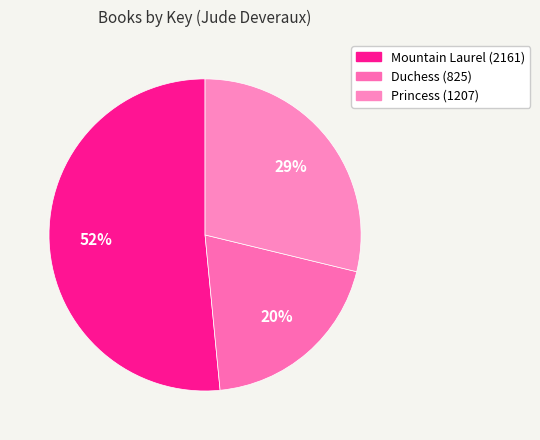

To the nearest percent, what is the average slice percentage?

33%